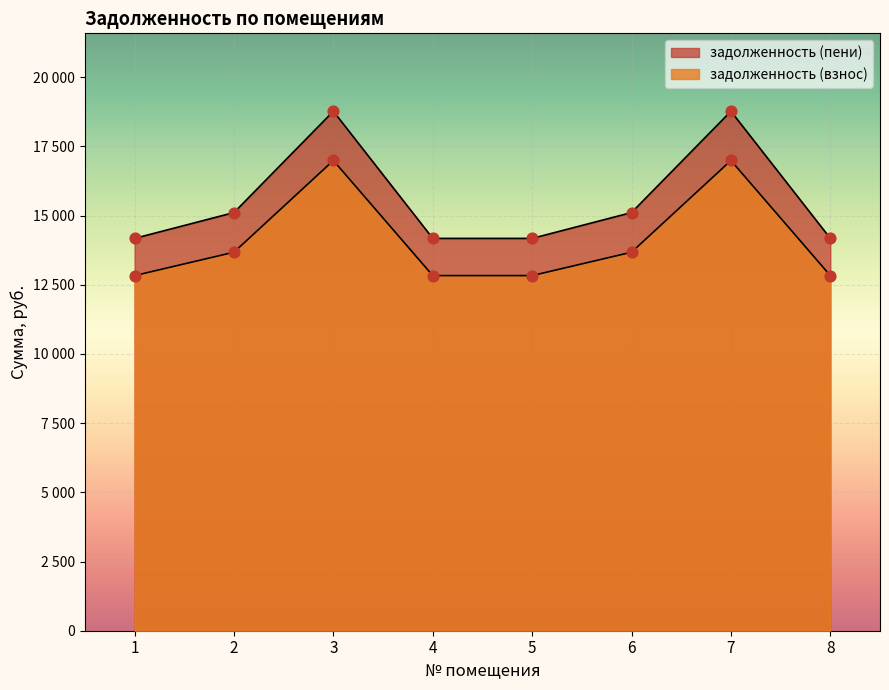

Which series has the widest spread of Y values?

задолженность (пени)